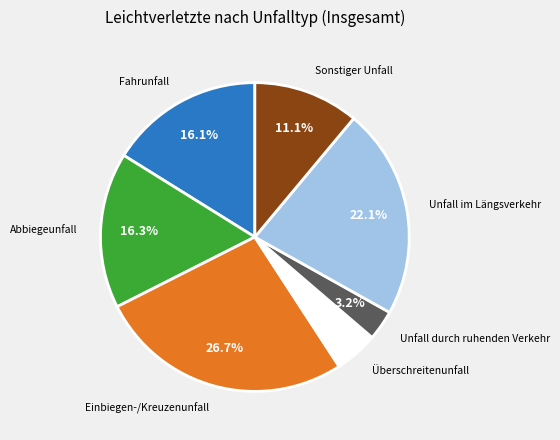

Is there any slice that represents more than half of the pie?

No